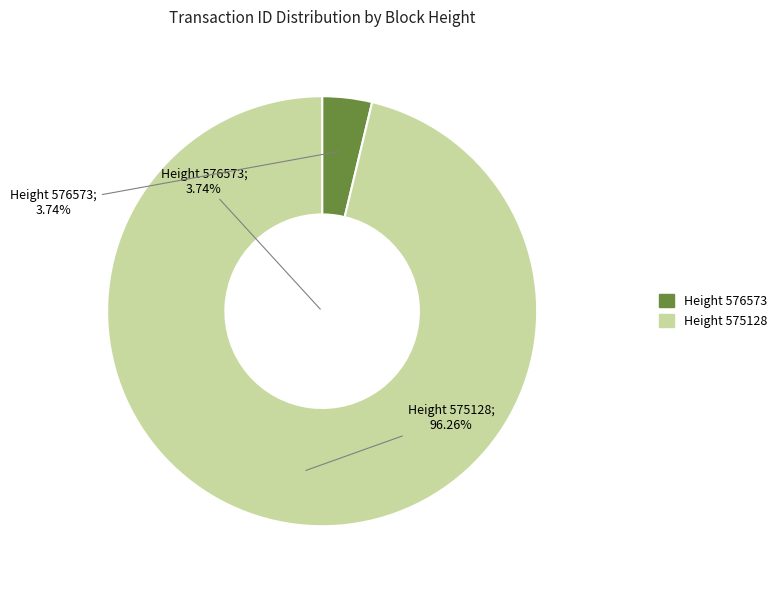

To the nearest percent, what is the difference between the largest and smallest slice percentages?

93%